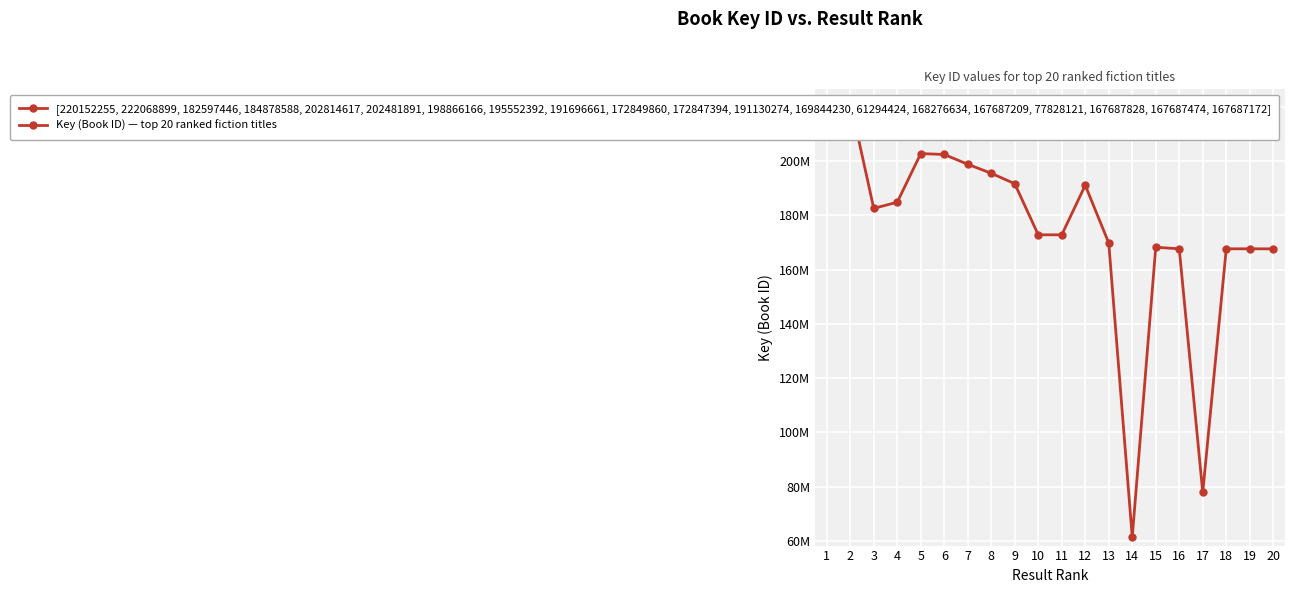

Is it true that the value at 14 is 14569331?

False